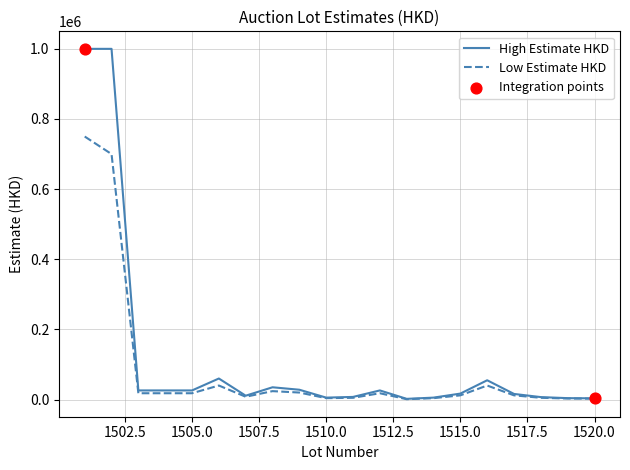

Which series has the largest total across all categories?

High Estimate HKD